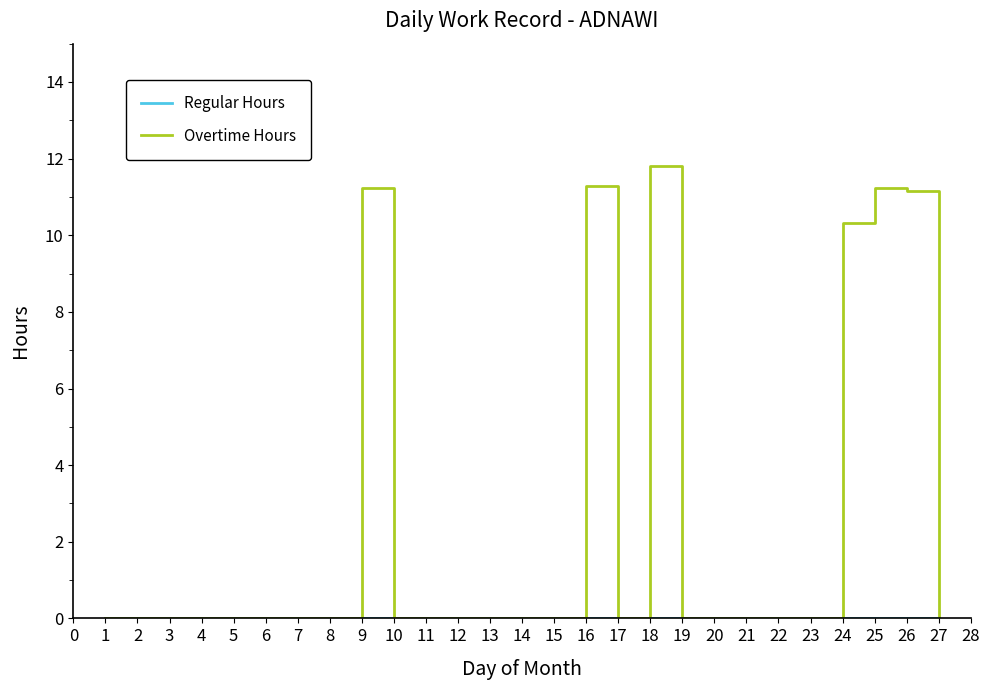

Which label corresponds to the largest value in the chart?

18